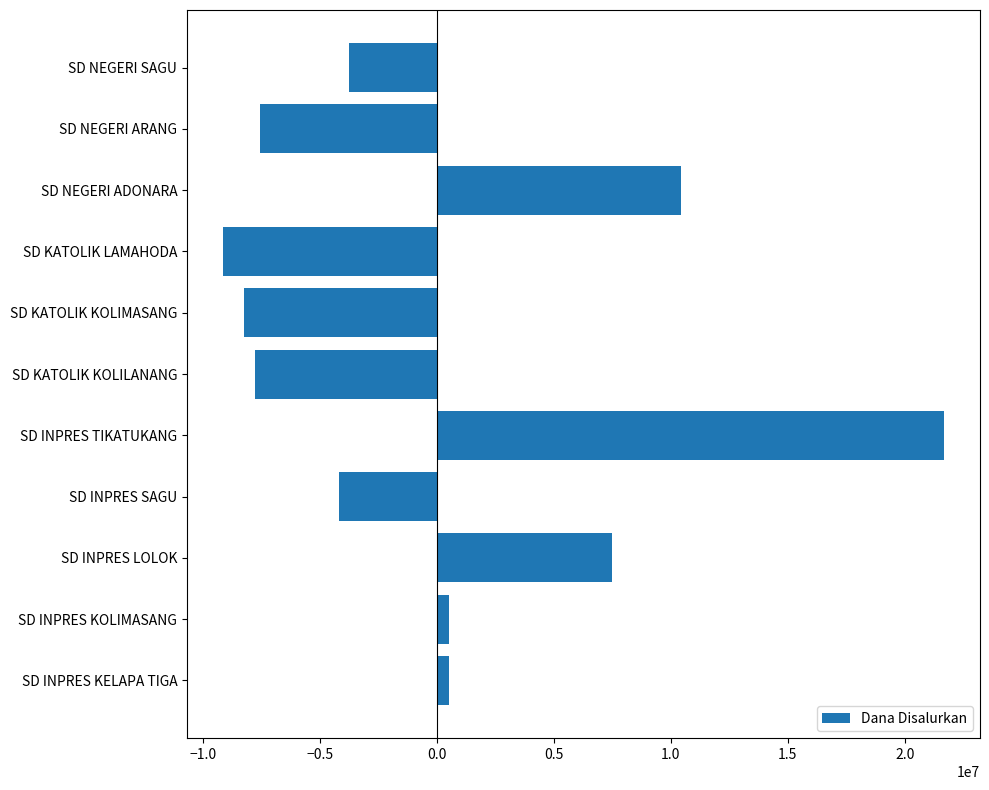

At which label is the value closest to 6269318?

SD INPRES LOLOK